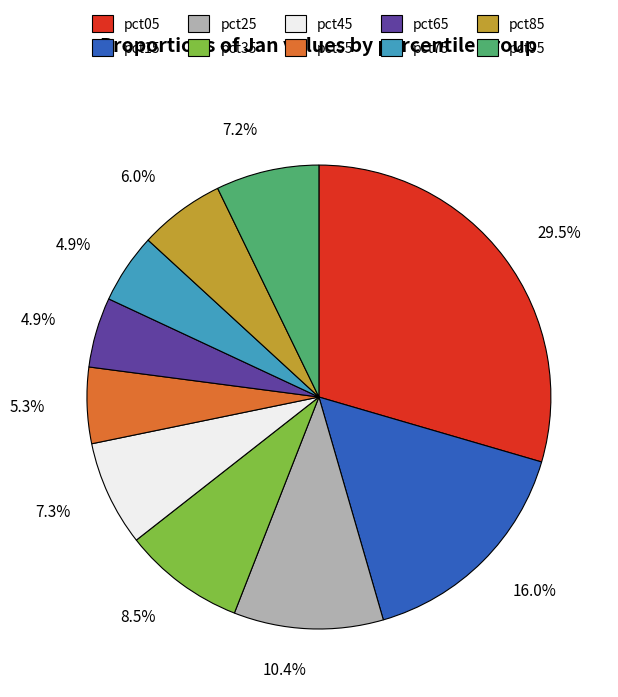

What is the total percentage of pct75 and pct35?

13.4%